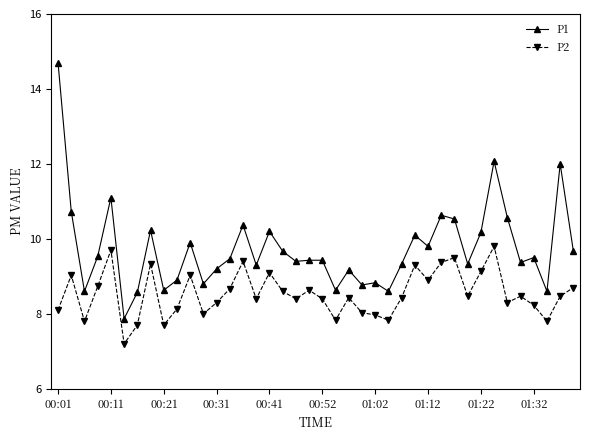

Rank the series by their maximum value, from lowest to highest.

P2, P1